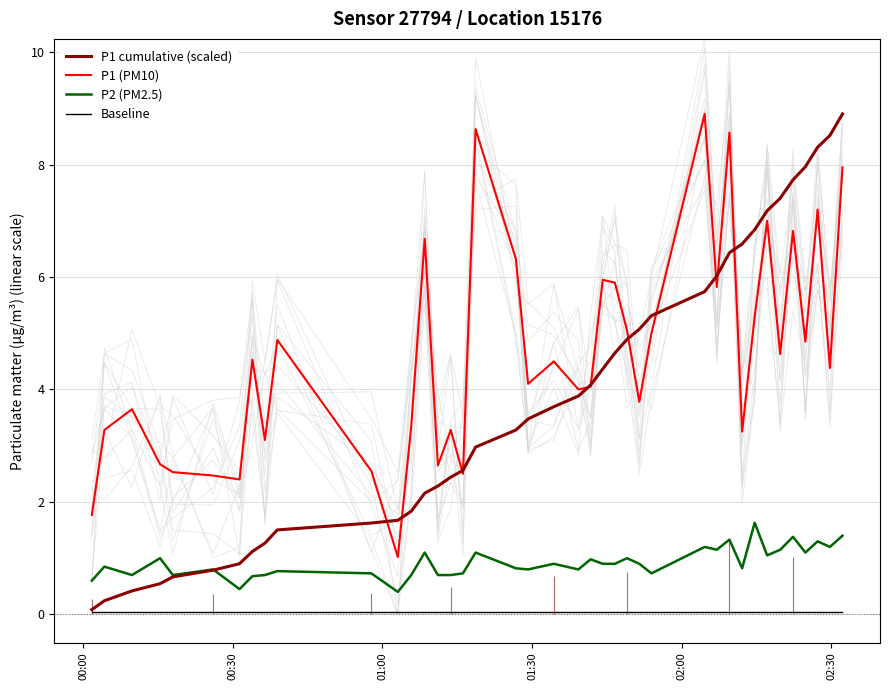

True or false: P2 (PM2.5) and Baseline intersect in this chart.

False